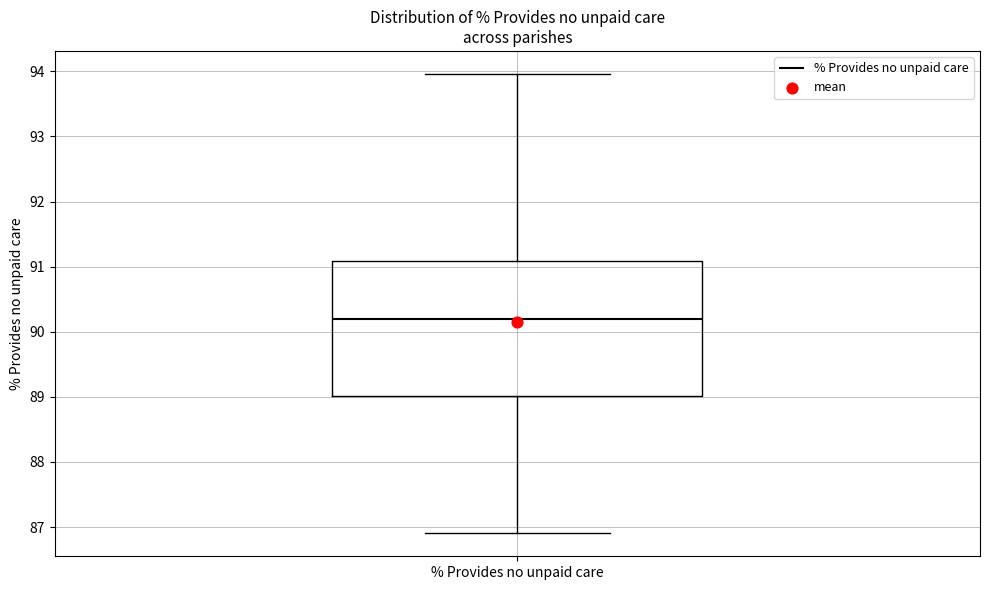

Read this box plot against the y-axis: the position of the median line, the range covered by the box, and the ends of both whiskers. The values are not printed on the chart, so give them approximately, as read against the axis.

median 90.2, box 89.0 to 91.1, whiskers 86.9 to 94.0